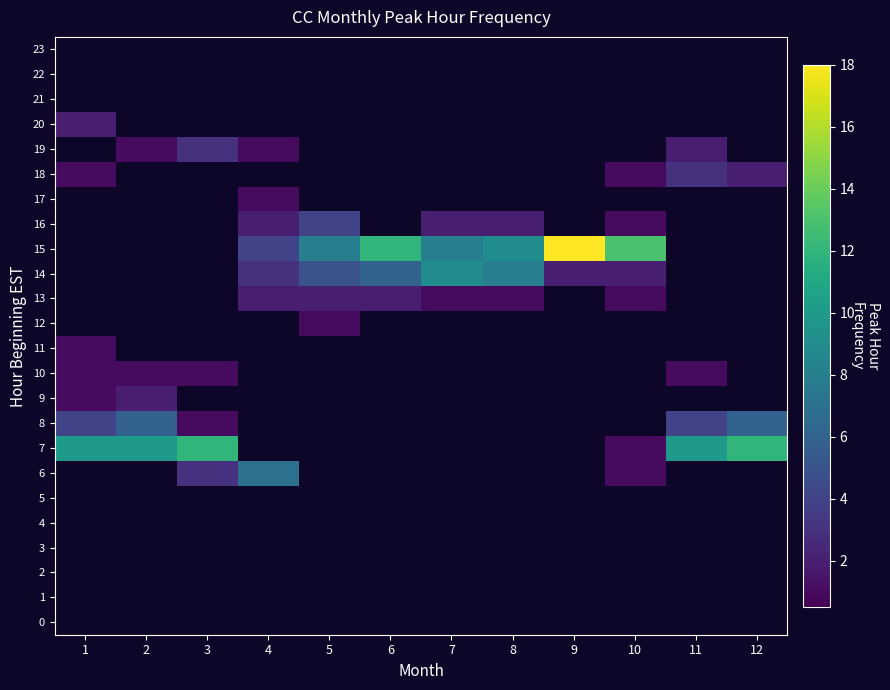

Count the number of data series in this chart.

24